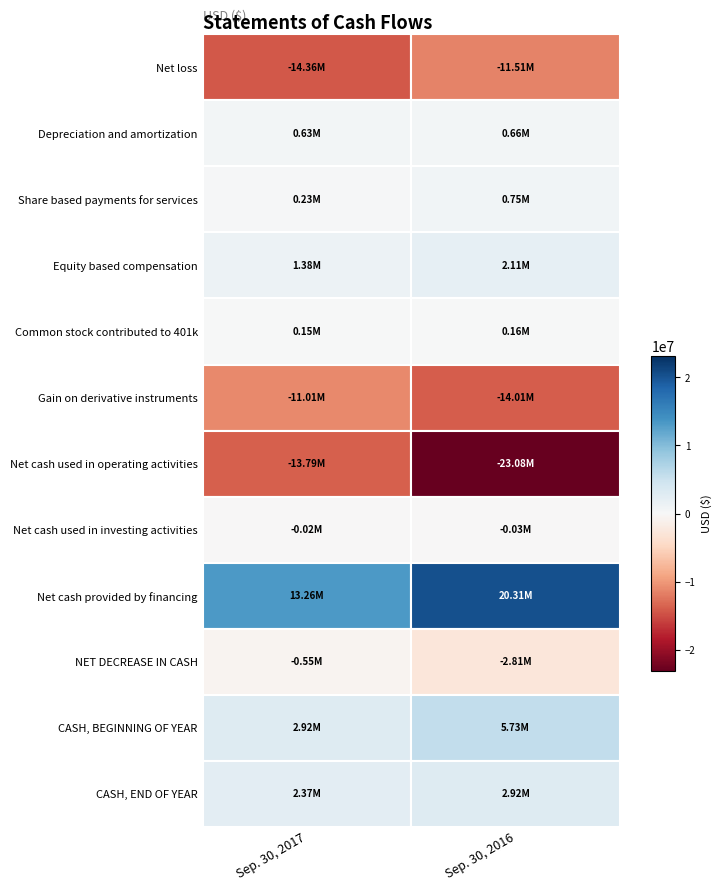

How many series are shown in this chart?

12